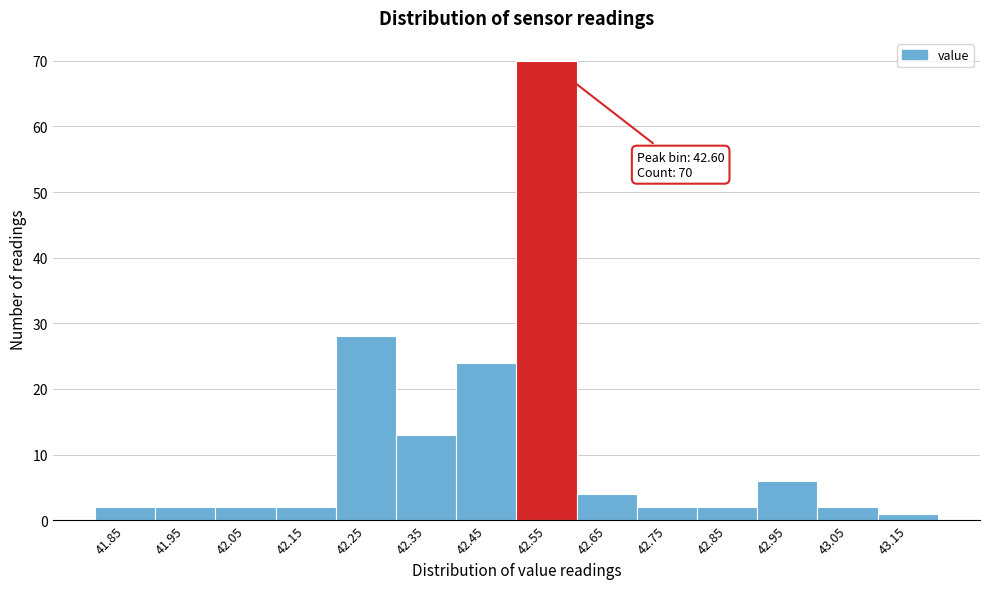

Reading left to right, extract all data points from this chart.

41.85=2	41.95=2	42.05=2	42.15=2	42.25=28	42.35=13	42.45=24	42.55=70	42.65=4	42.75=2	42.85=2	42.95=6	43.05=2	43.15=1